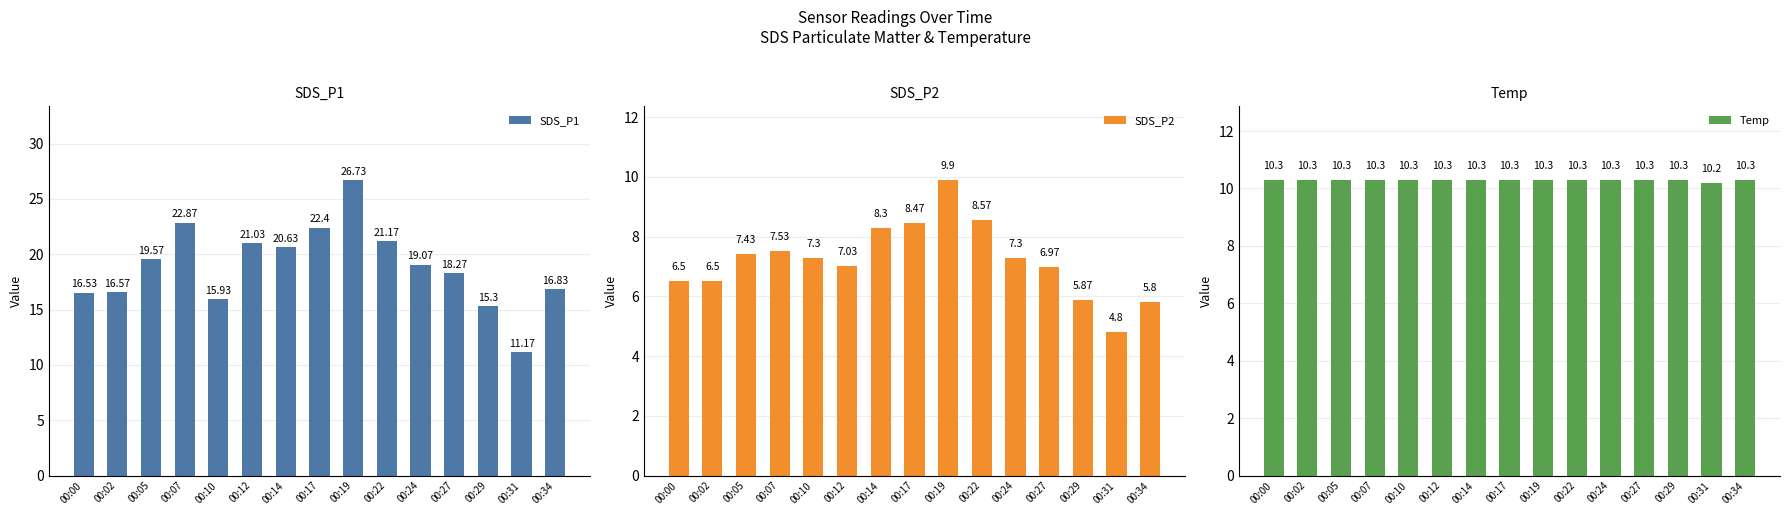

How many Temp values are between 10 and 11?

15